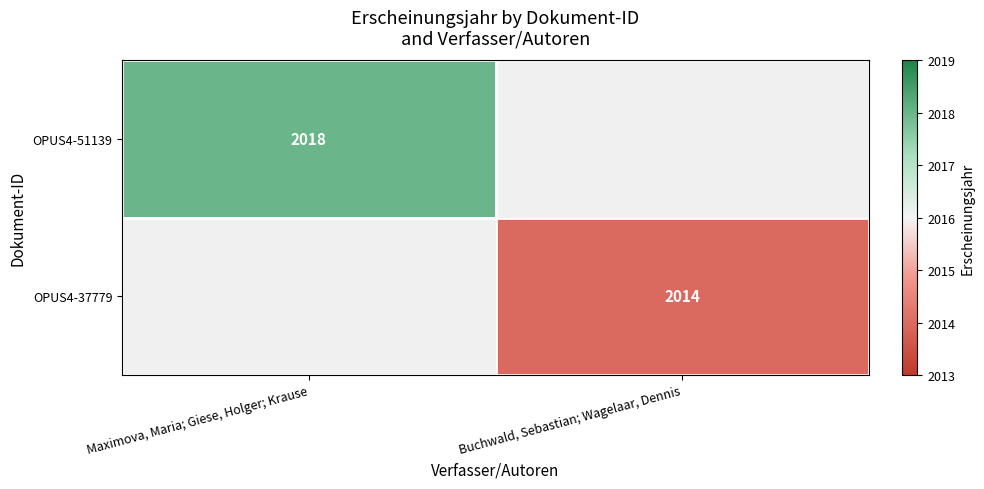

True or false: OPUS4-37779 has a value of 2014 at Buchwald, Sebastian; Wagelaar, Dennis.

True